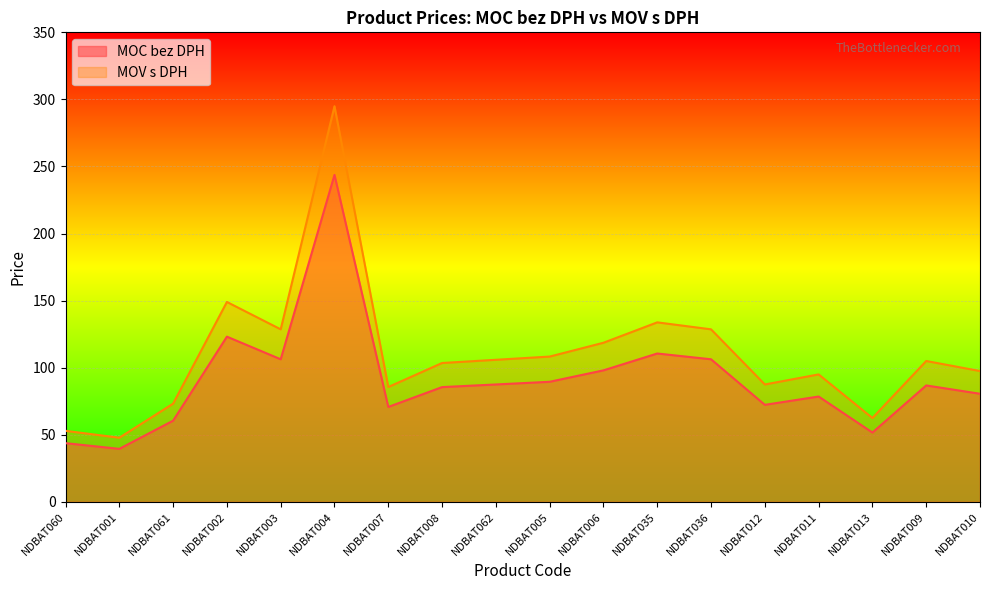

Reading left to right, list all the values displayed in this chart.

MOC bez DPH: 43.8	39.5	60.5	123.1	106.3	243.7	70.7	85.5	87.5	89.5	98.0	110.6	106.3	72.3	78.5	51.7	86.8	80.6
MOV s DPH: 53.0	47.8	73.2	149.0	128.6	294.9	85.6	103.5	105.9	108.3	118.6	133.8	128.6	87.5	95.0	62.5	105.0	97.5